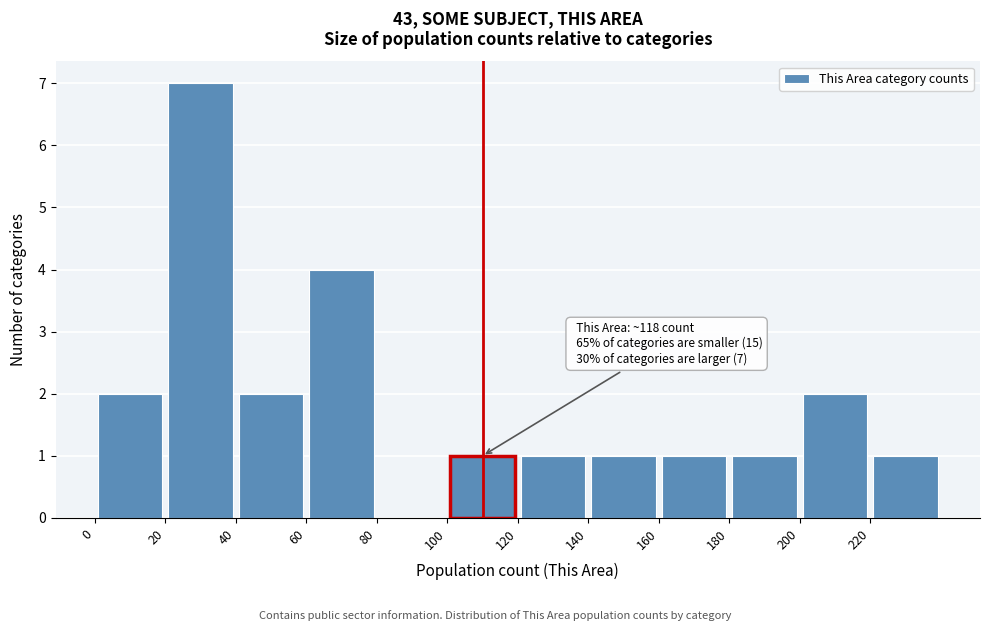

Over which range of the x-axis is the bar tallest?

20 to 40